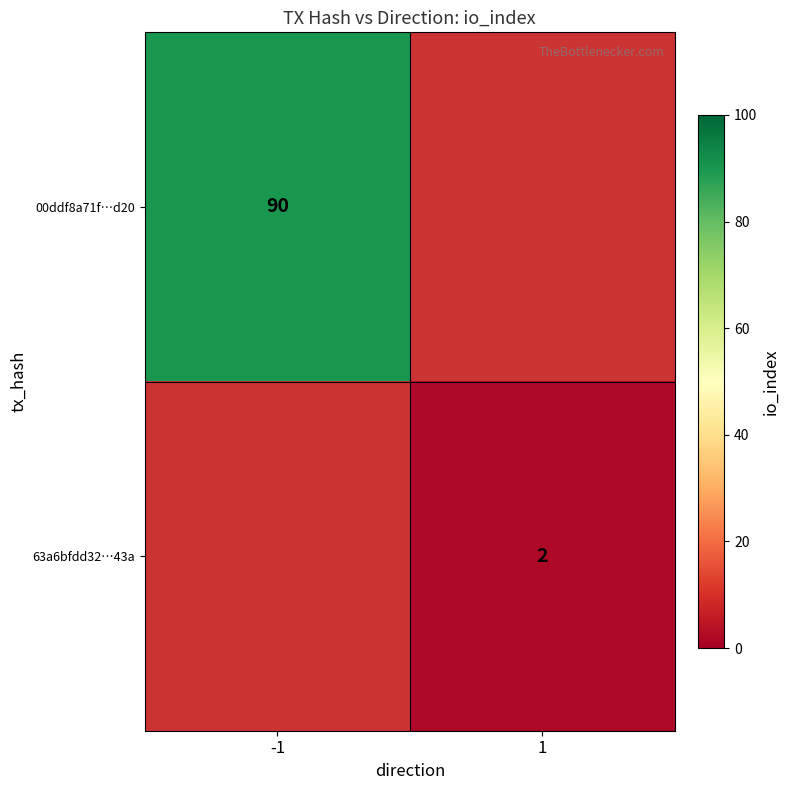

Is it true that 00ddf8a71f…d20 equals 90 at -1?

True